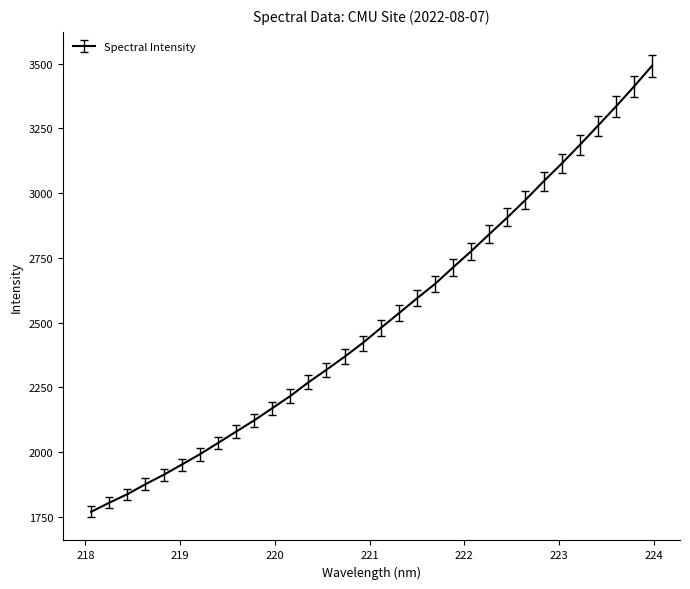

What is the difference between the maximum and minimum values?

1722.0